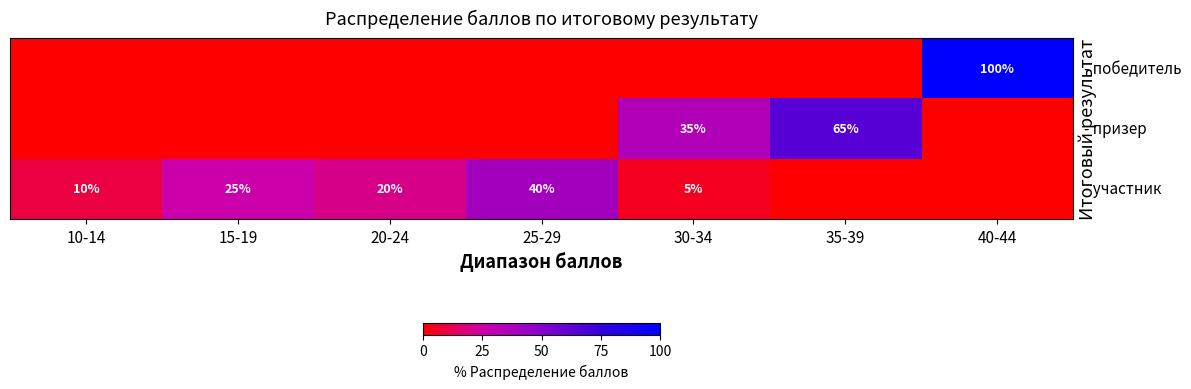

At which category is the sum across all series the highest?

40-44